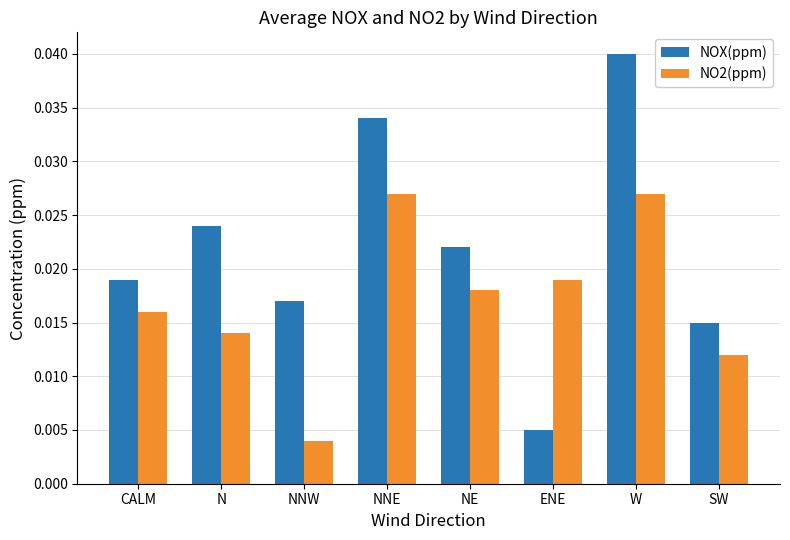

Between CALM and NNW, which series saw the biggest shift?

NO2(ppm)